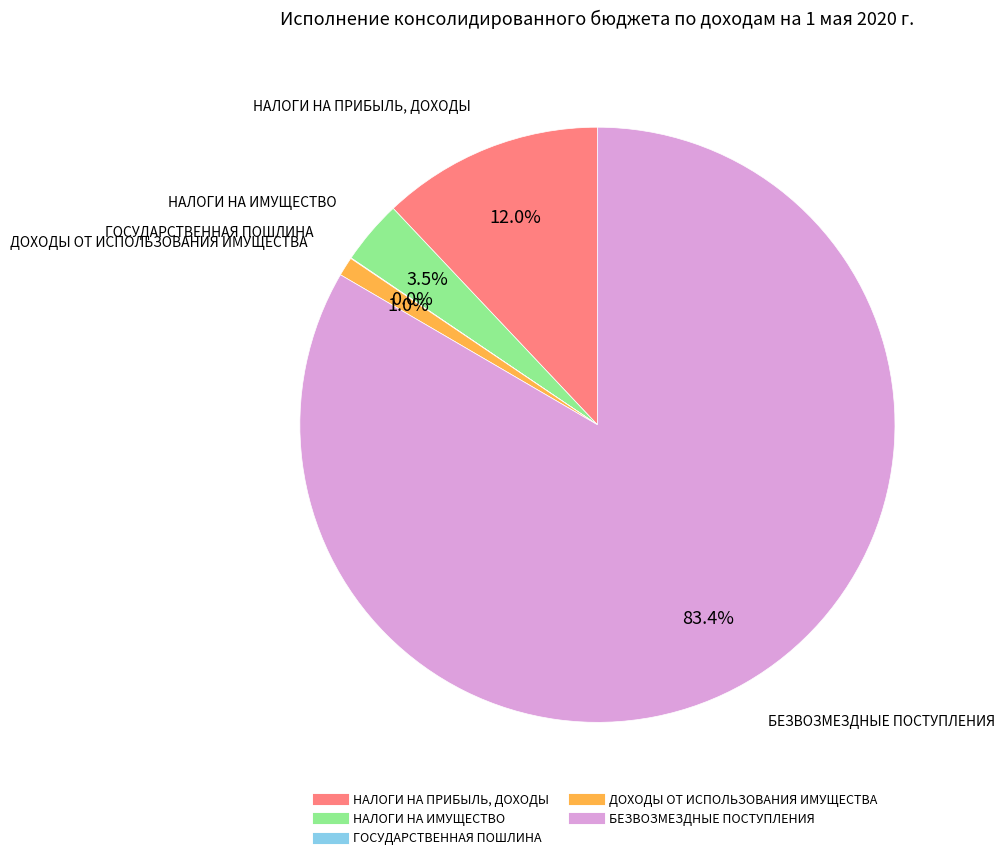

Which category has the biggest portion of the pie?

БЕЗВОЗМЕЗДНЫЕ ПОСТУПЛЕНИЯ